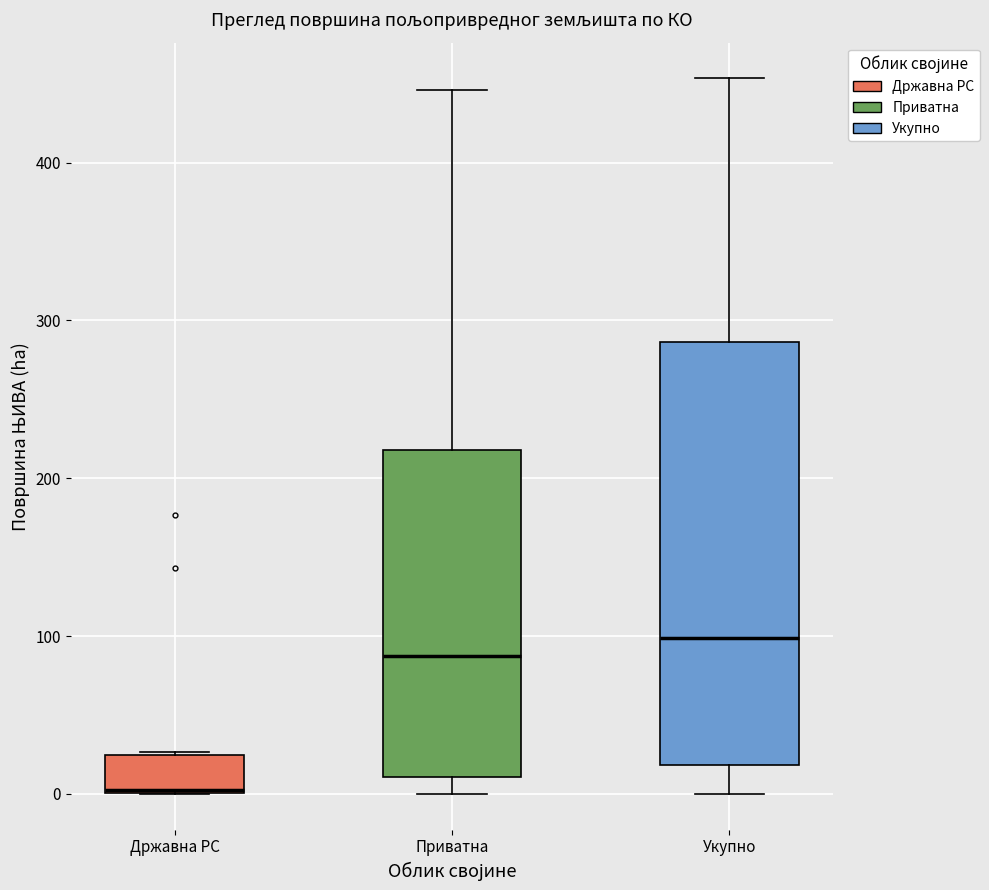

Where is the upper edge of the box for Државна РС on the y-axis? The values are not printed on the chart, so give them approximately, as read against the axis.

20